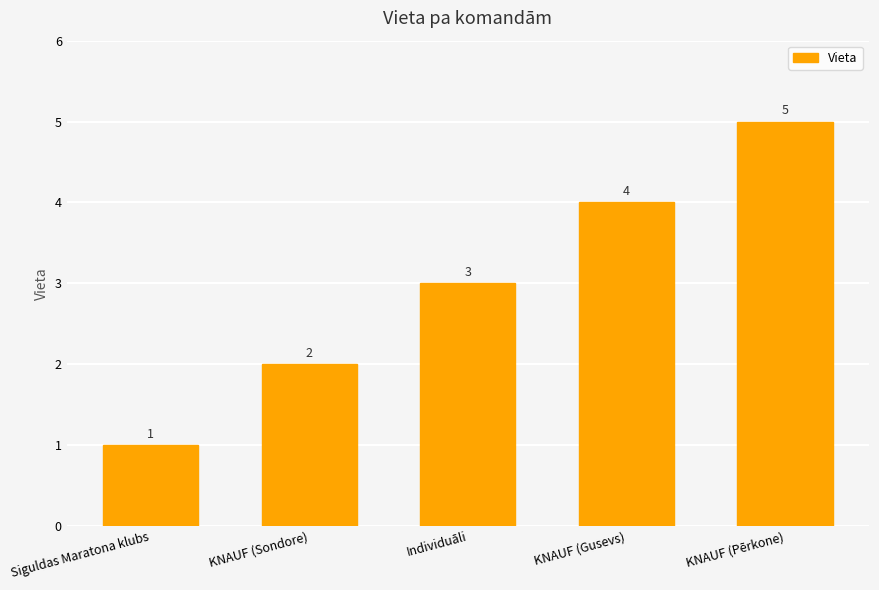

How many values are between 2 and 4?

3